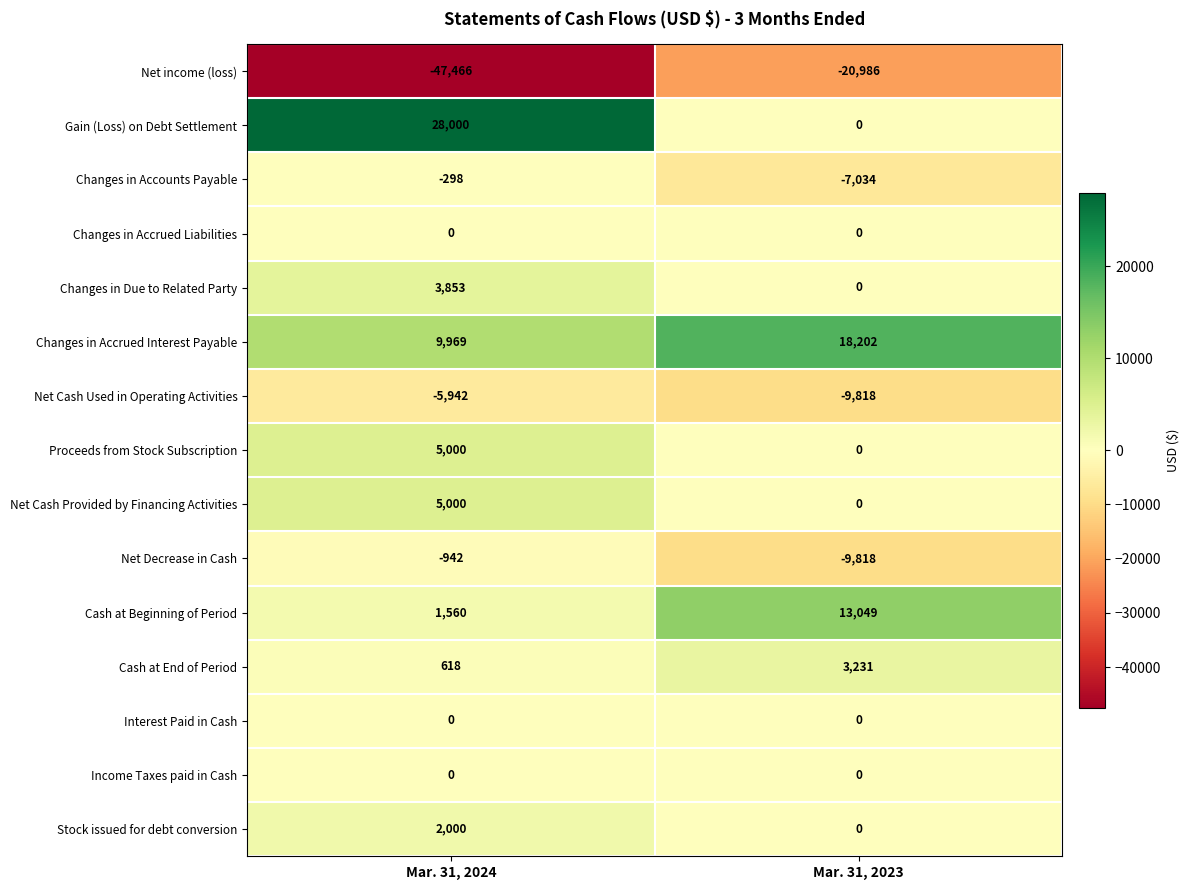

How many data points does each series have?

2